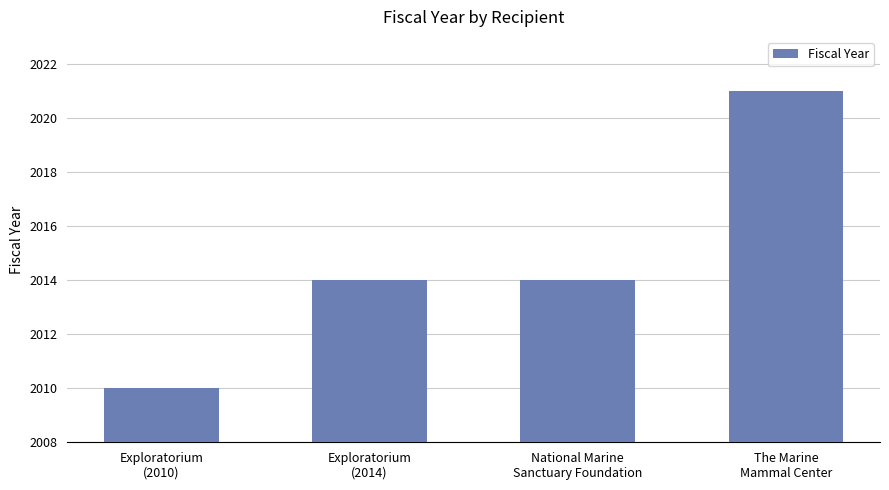

How many distinct data groups are displayed?

1